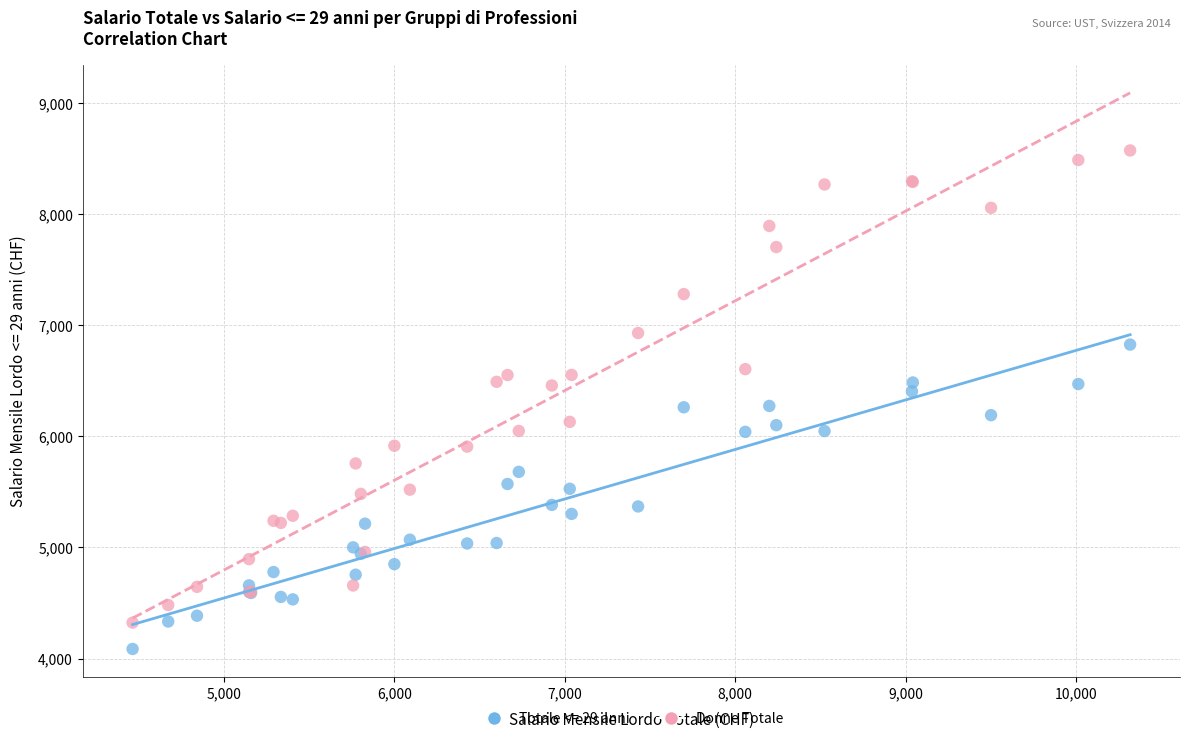

Which series reaches the minimum Y coordinate?

Totale <= 29 anni